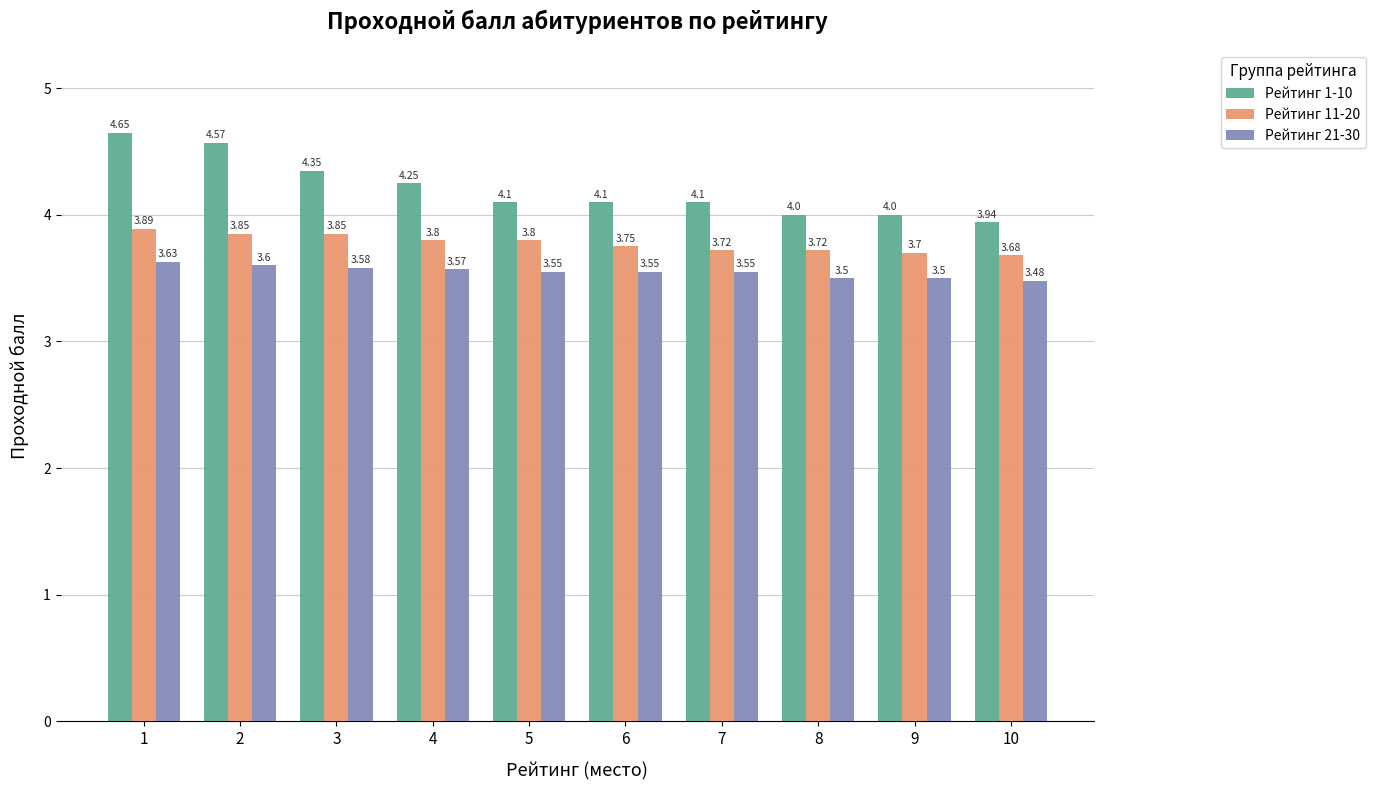

How many bars are there in total?

30